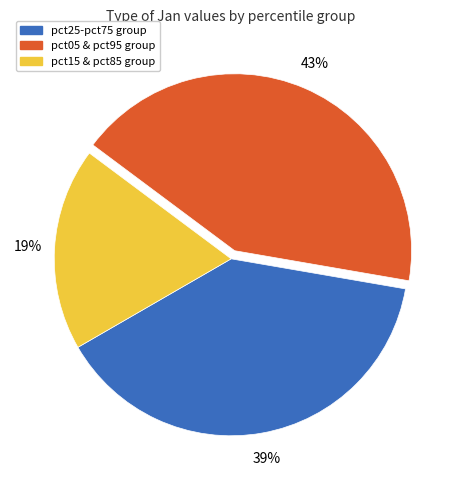

How many segments does this pie chart have?

3